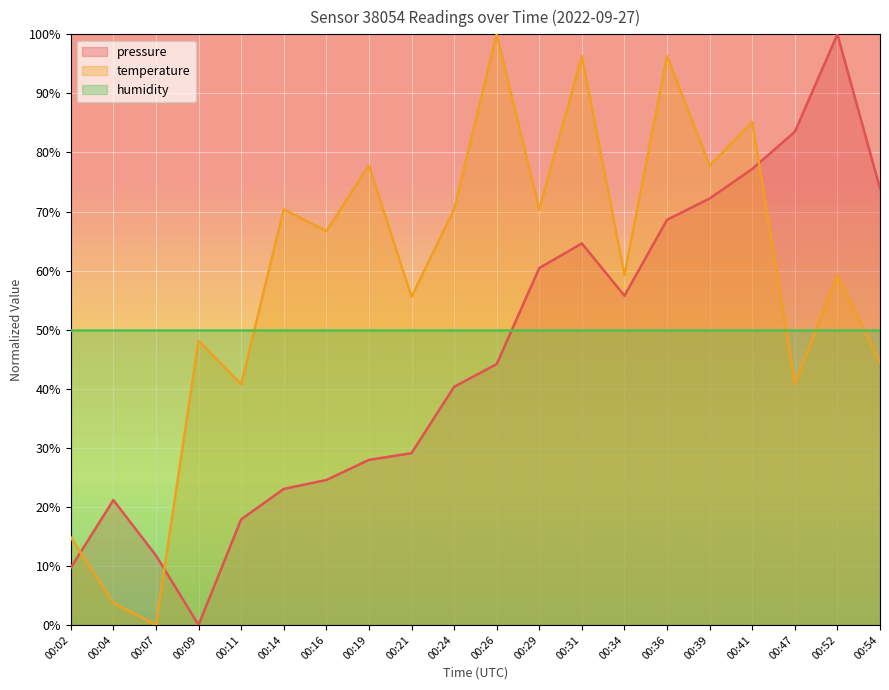

Which series changed the most between 00:09 and 00:14?

pressure